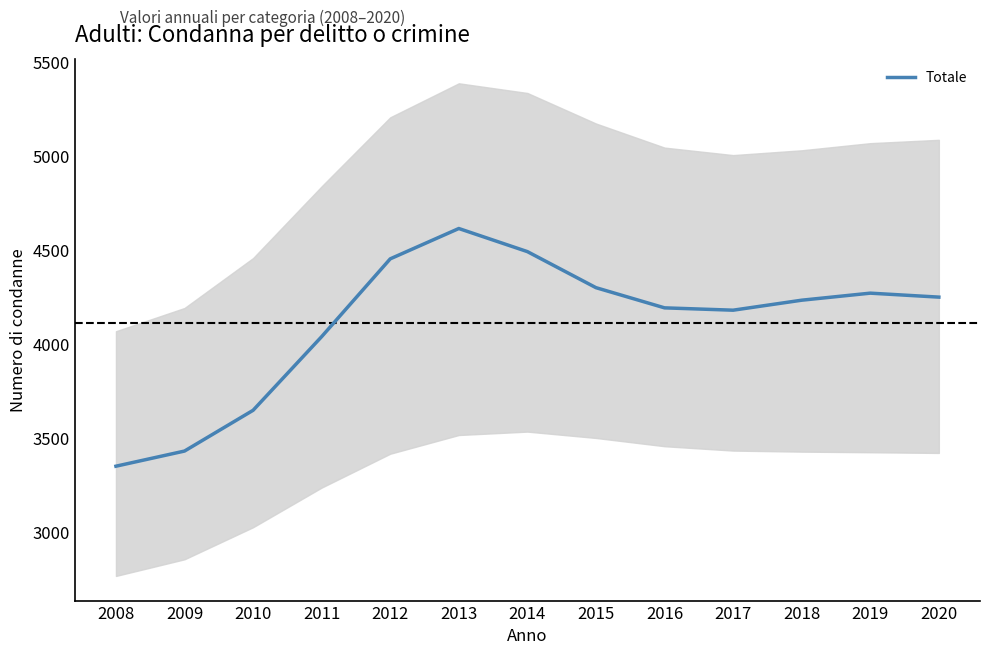

How many interior local peaks (higher than both neighbors) does the data have?

2